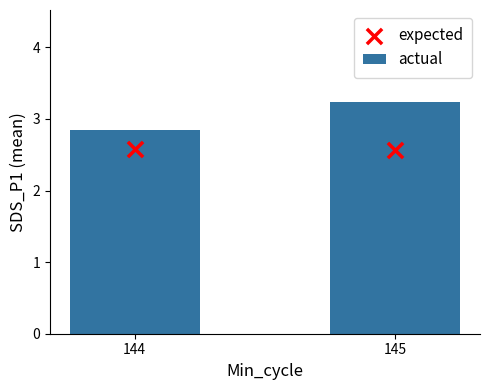

Which series has the largest total across all categories?

actual